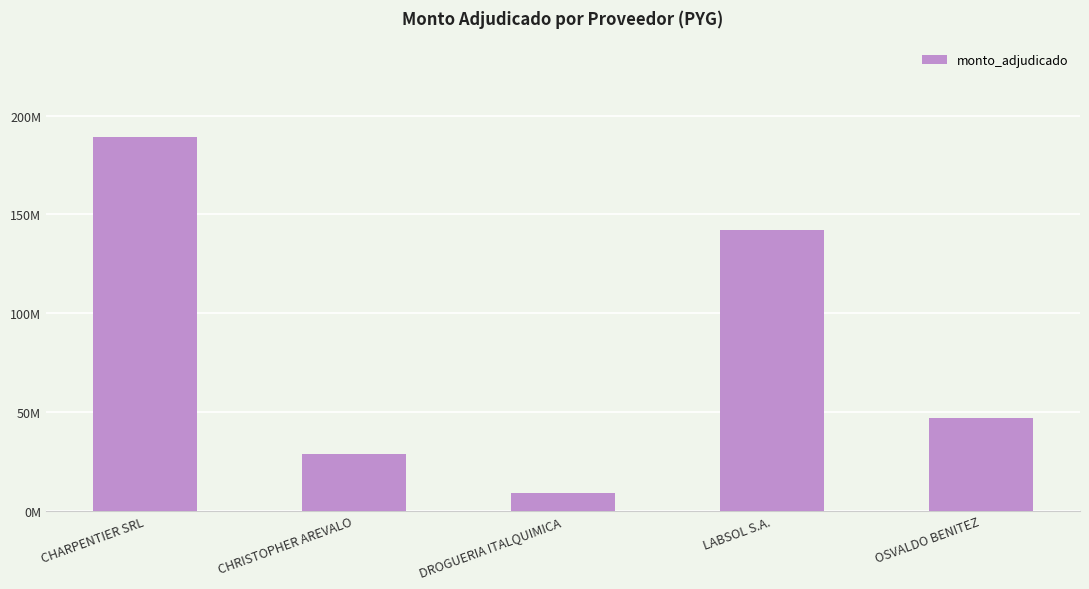

What is the change in value from DROGUERIA ITALQUIMICA to LABSOL S.A.?

+132914000